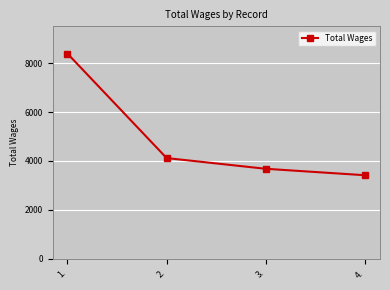

What position from the left is 2.?

2